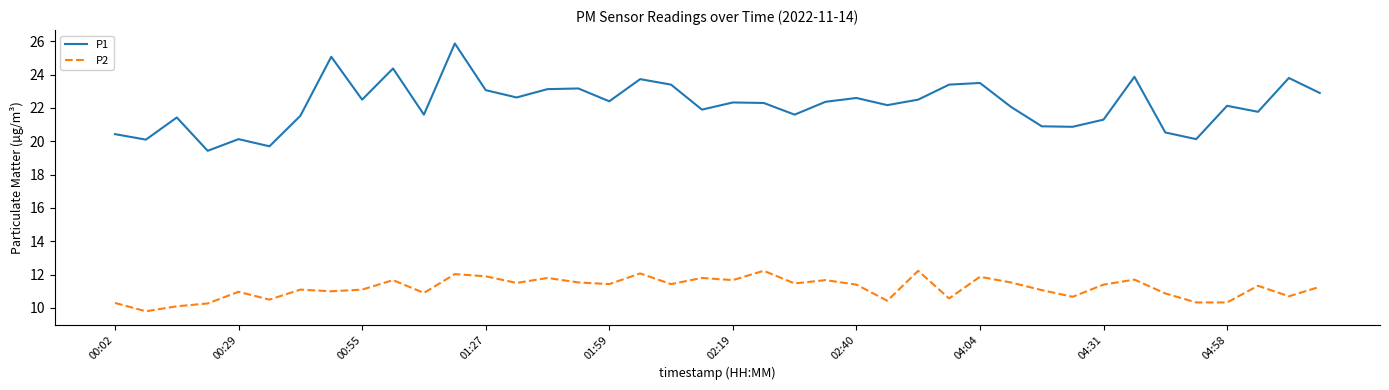

Which series has the largest range (max minus min)?

P1